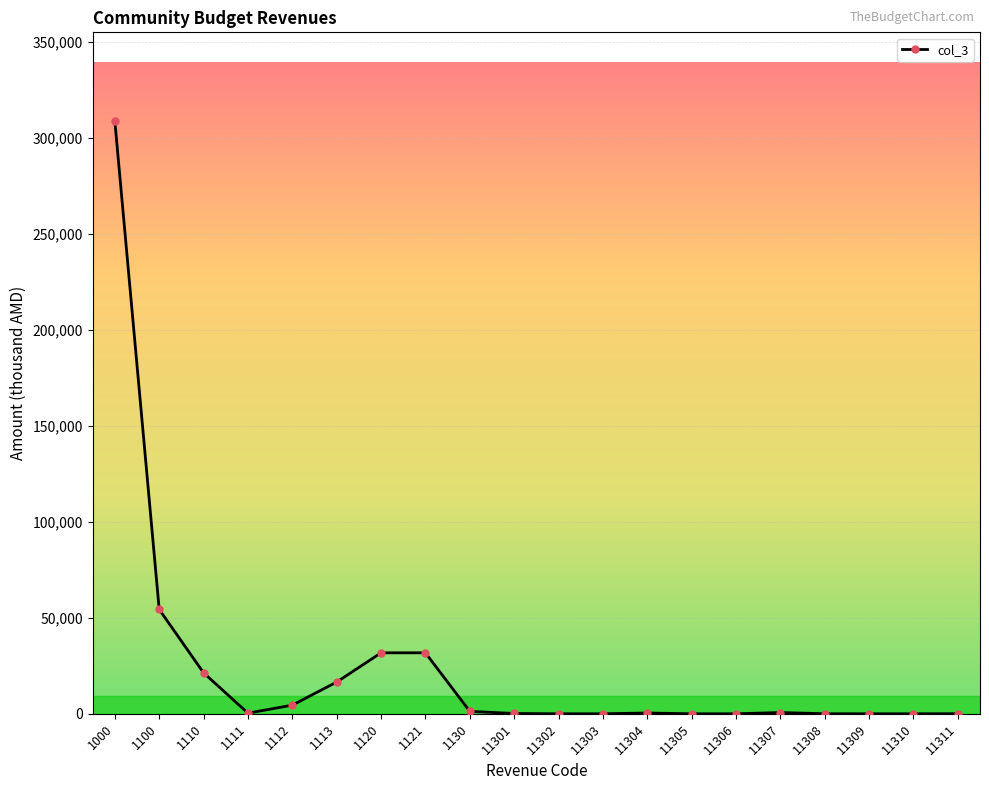

True or false: there are more than 0 points higher than both neighbors.

True